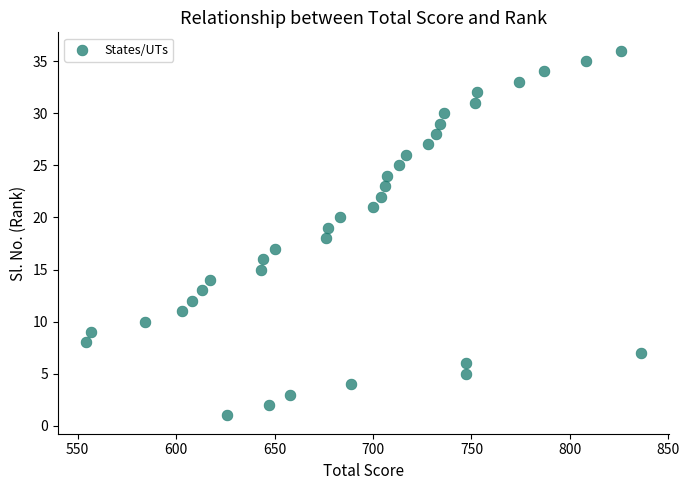

What is the range of Y values (max minus min)?

35